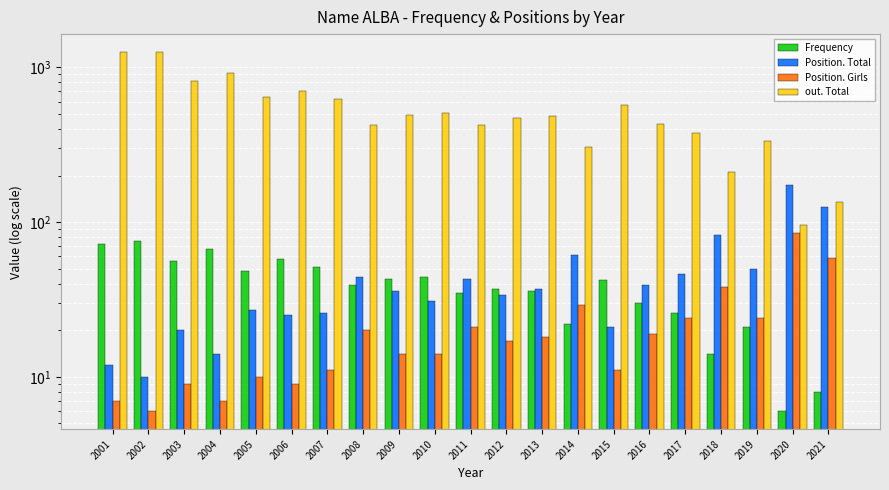

Read the Position. Total value at 2001, to the nearest 5.

10